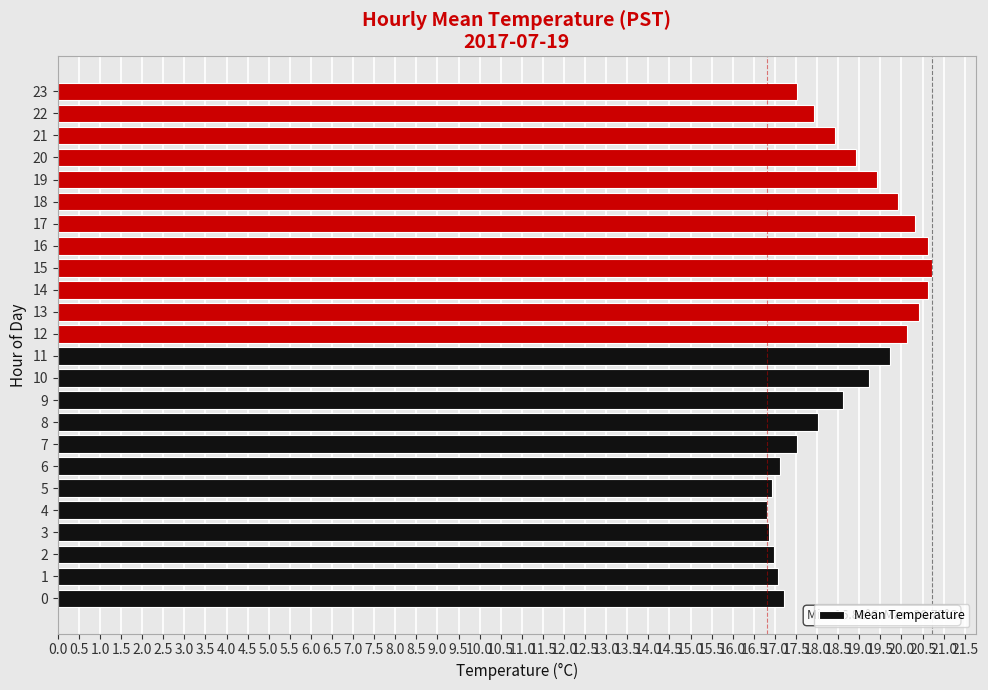

Approximately how many times larger is the value at 16 compared to 15?

1.0